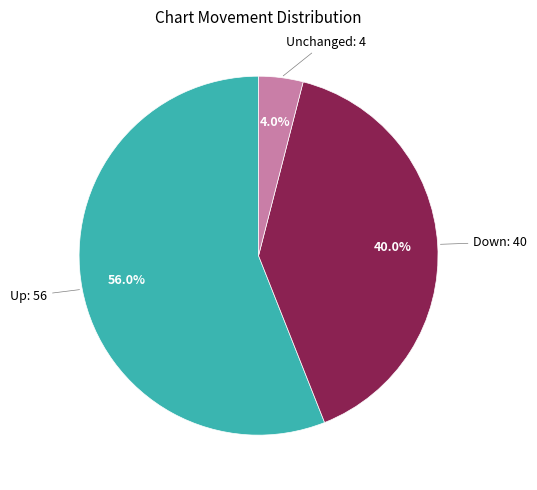

Is there any slice that represents more than half of the pie?

Yes